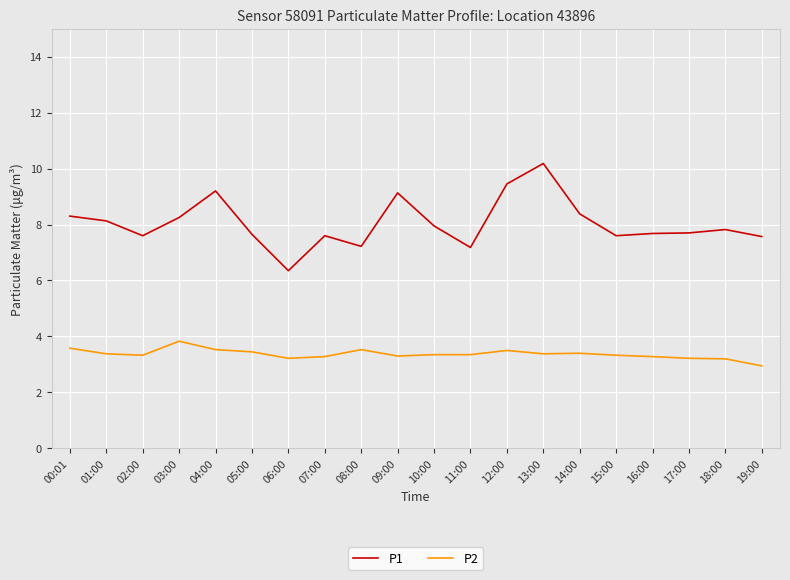

What are all the series names shown in the legend?

P1, P2